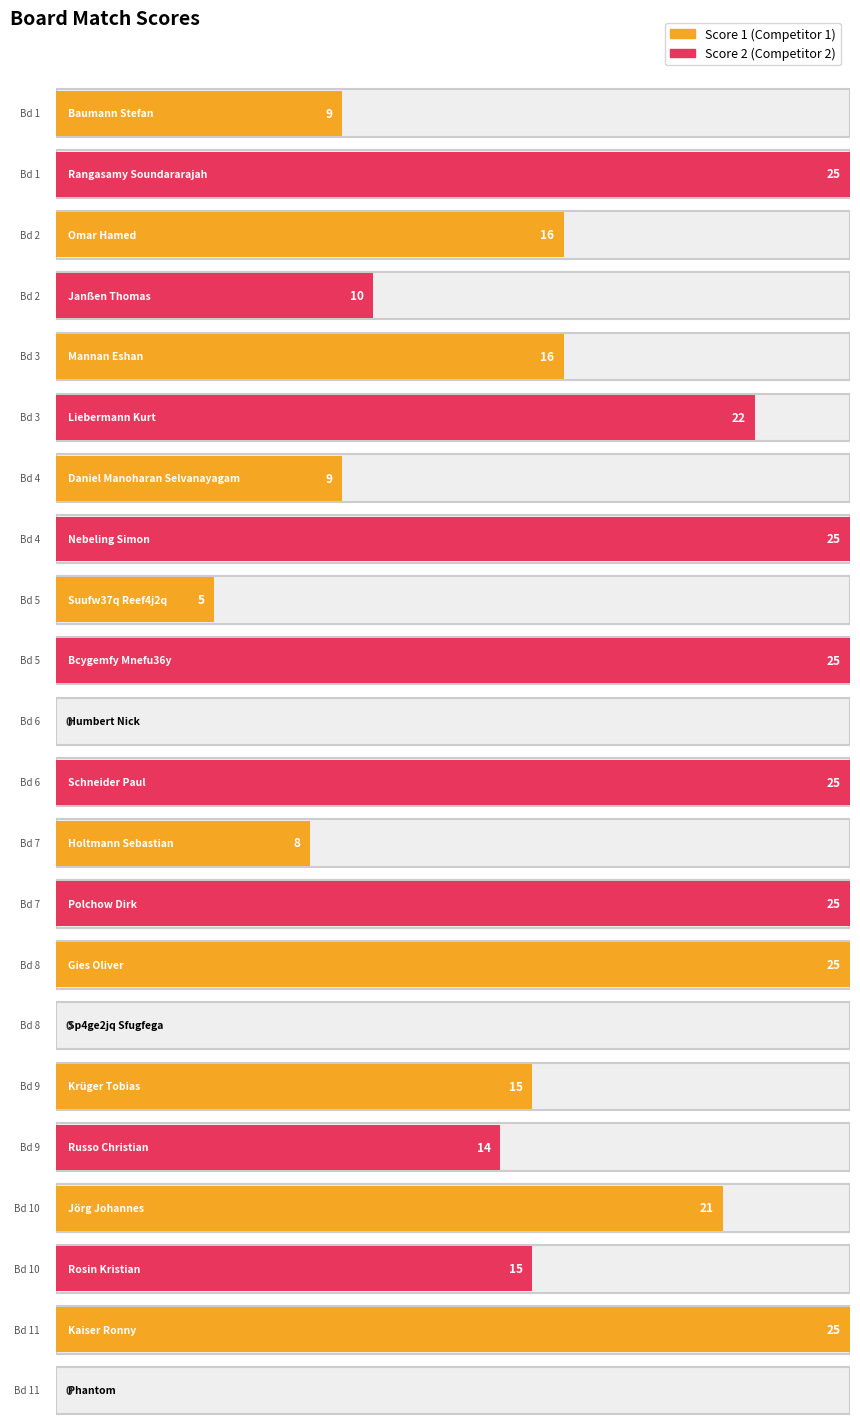

Reading right to left, transcribe all the data shown in this chart.

Score 1: Board 11=25	Board 10=21	Board 9=15	Board 8=25	Board 7=8	Board 6=0	Board 5=5	Board 4=9	Board 3=16	Board 2=16	Board 1=9
Score 2: Board 11=0	Board 10=15	Board 9=14	Board 8=0	Board 7=25	Board 6=25	Board 5=25	Board 4=25	Board 3=22	Board 2=10	Board 1=25